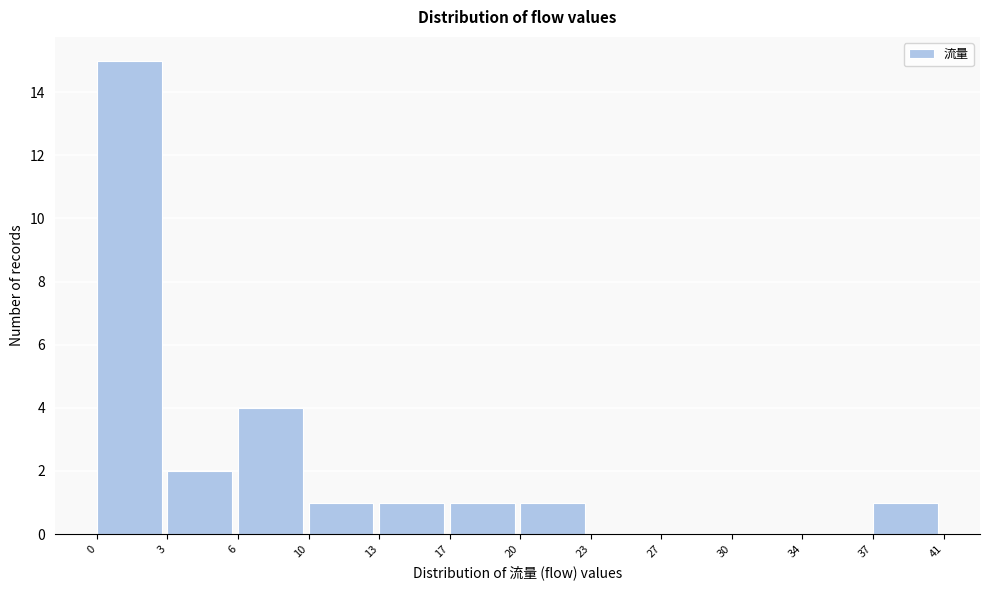

Reading left to right, what are all the values shown in this chart?

0=15	3=2	6=4	10=1	13=1	17=1	20=1	23=0	27=0	30=0	34=0	37=1